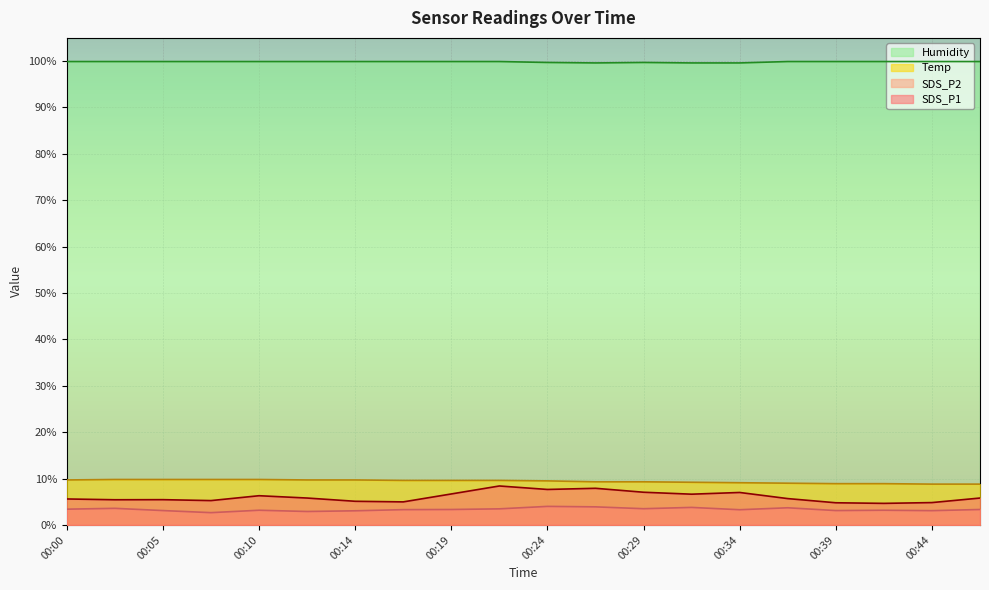

Does the chart display data point markers on the line(s)?

No